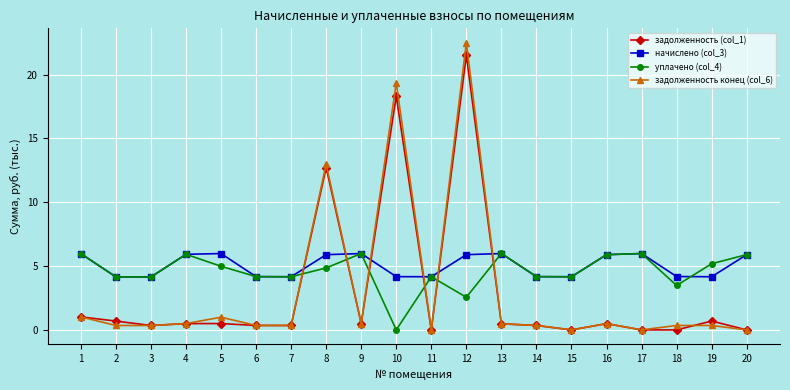

True or false: задолженность конец (col_6) and задолженность (col_1) cross at least once.

True